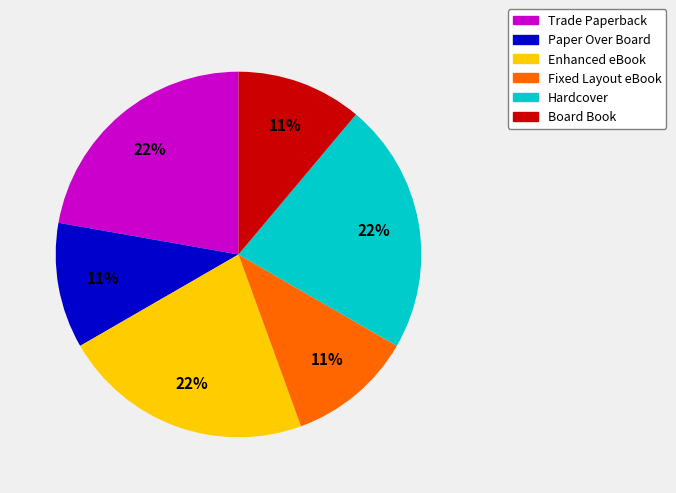

Combined, do Hardcover and Enhanced eBook account for over 50%?

No